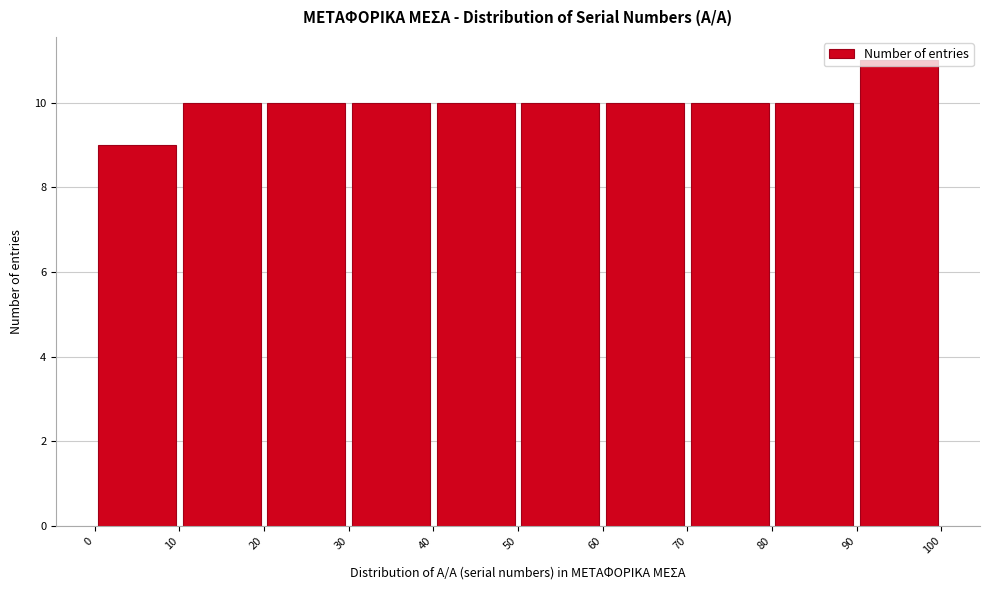

Reading left to right, list every bar in this chart as the range it spans on the x-axis followed by its height. The values are not printed on the chart, so give them approximately, as read against the axis.

0 to 10: 9
10 to 20: 10
20 to 30: 10
30 to 40: 10
40 to 50: 10
50 to 60: 10
60 to 70: 10
70 to 80: 10
80 to 90: 10
90 to 100: 11